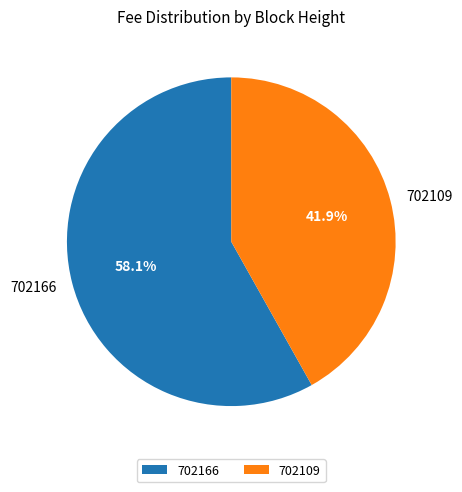

To the nearest percent, what percentage of the pie is 702166?

58%